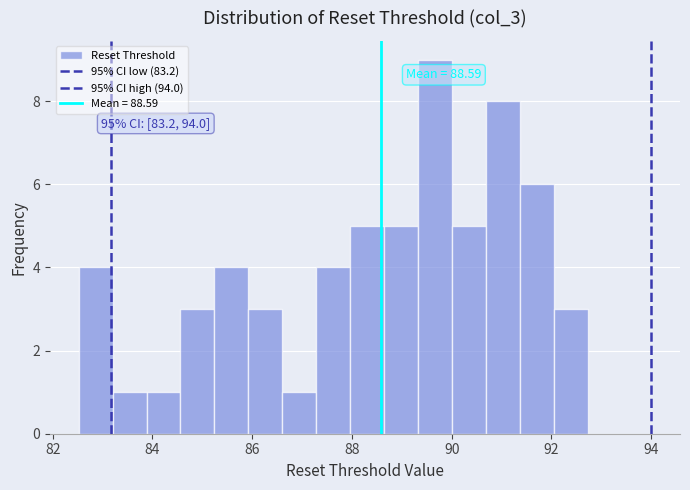

Read against the x-axis, roughly where is the centre of the tallest bar?

89.6